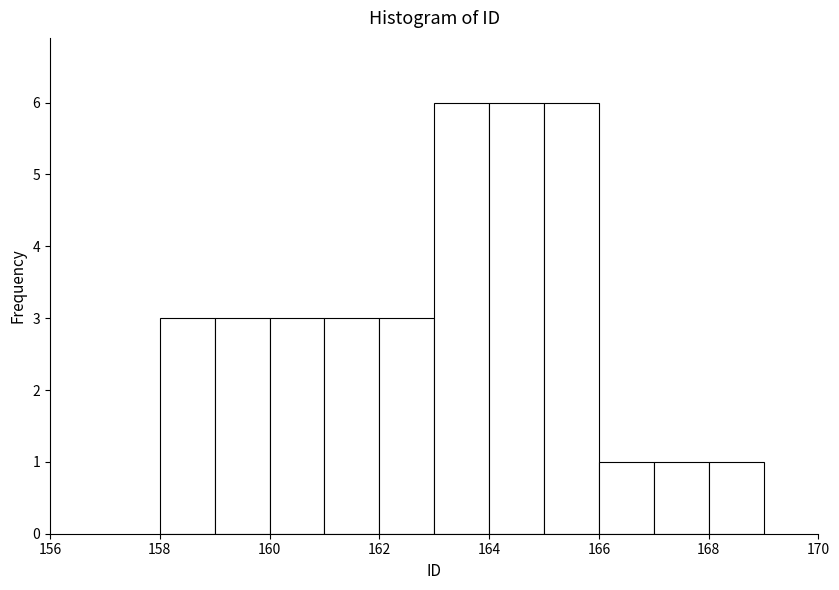

How tall is the bar that spans 162 to 163 on the x-axis? The values are not printed on the chart, so give them approximately, as read against the axis.

3